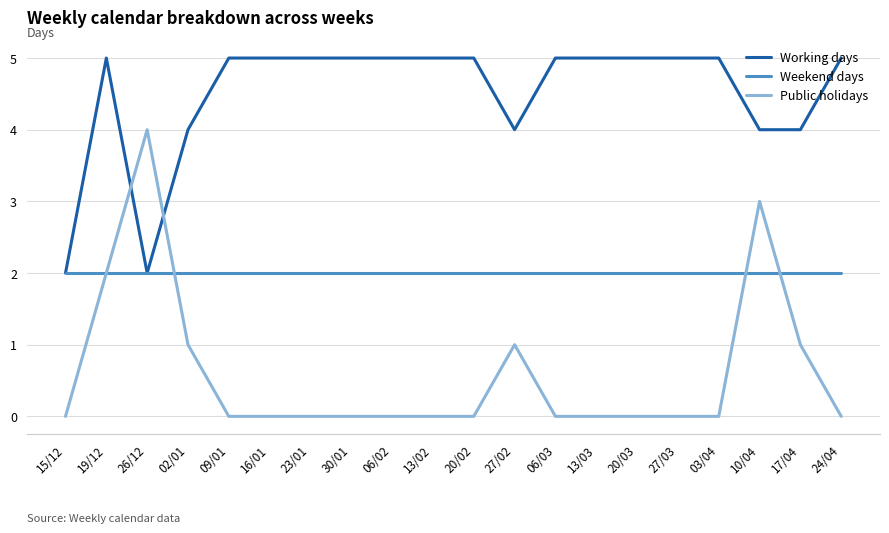

How many categories are shown in the chart?

20